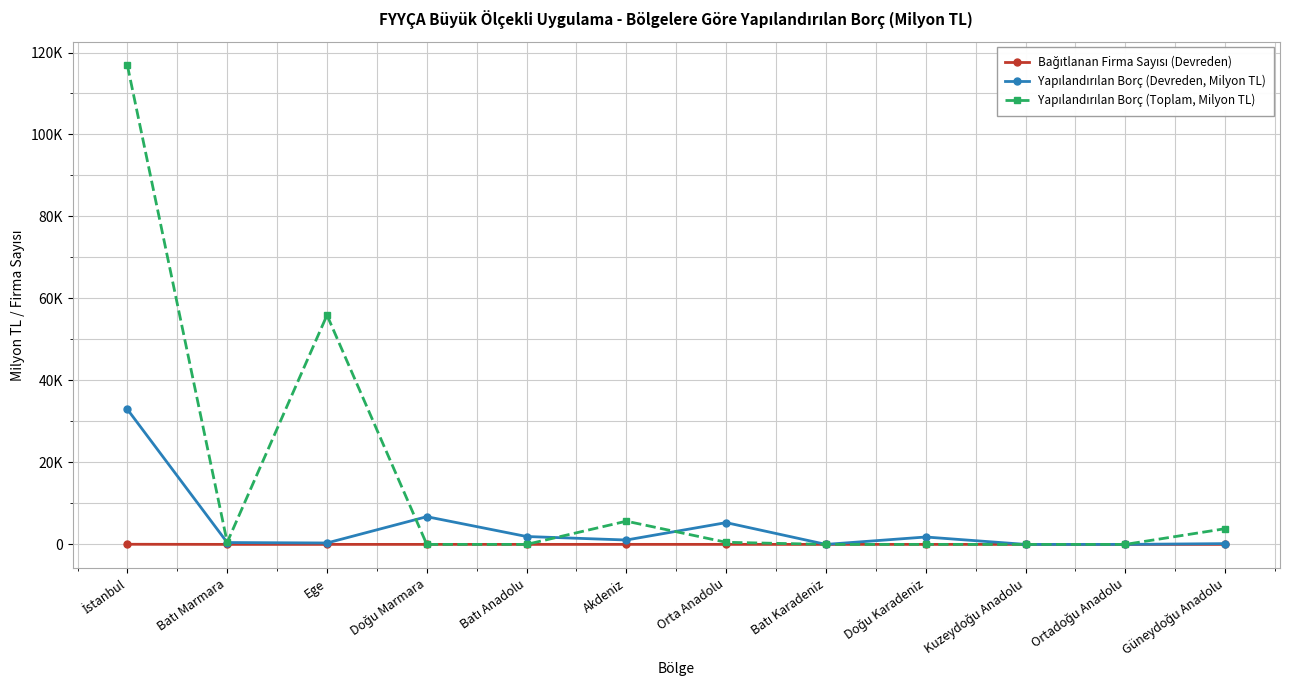

What position from the right is Orta Anadolu?

6